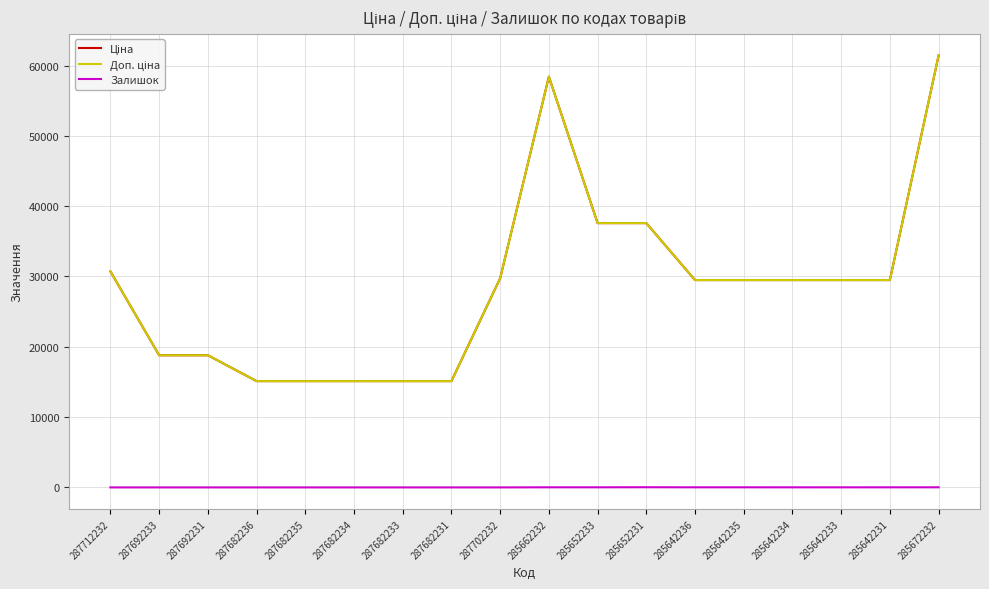

What is the approximate value of Доп. ціна at 285672232?

61434.3